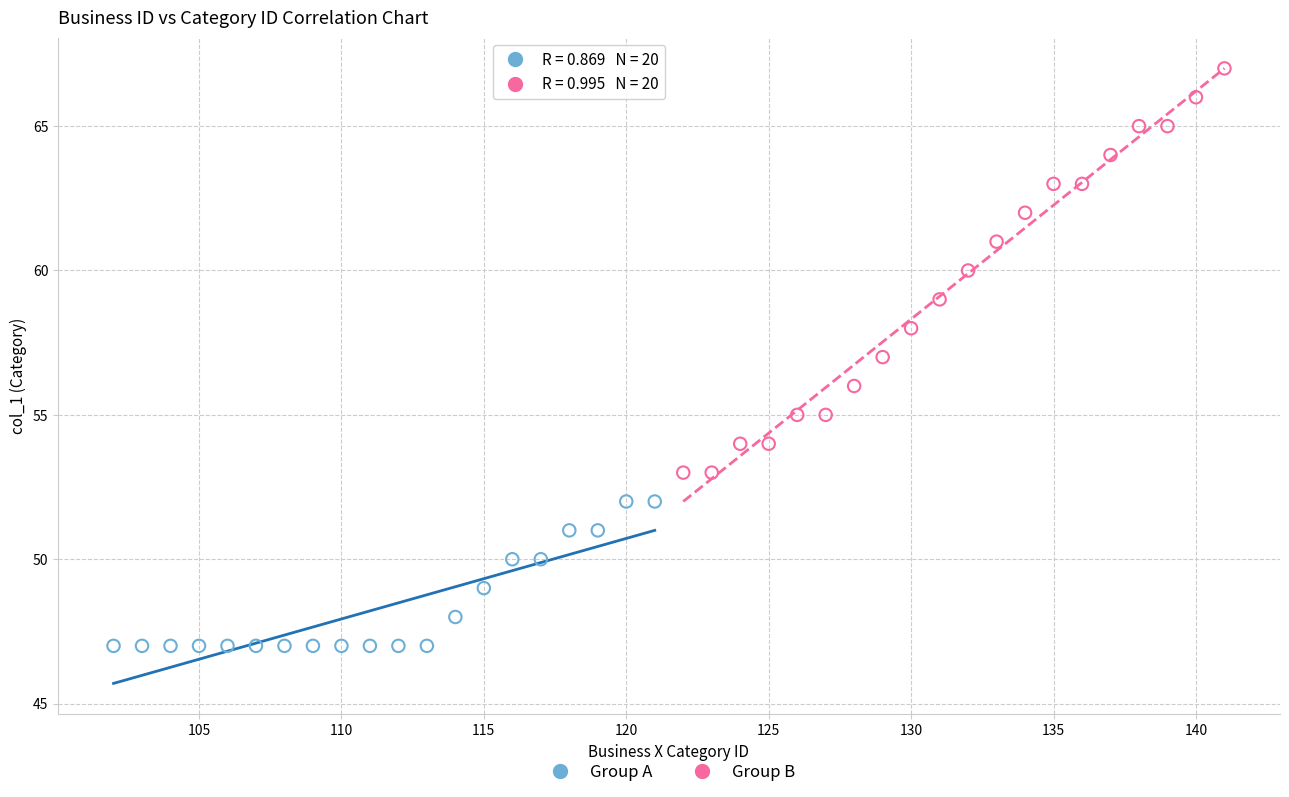

Which series has the largest Y range (max minus min)?

Group B